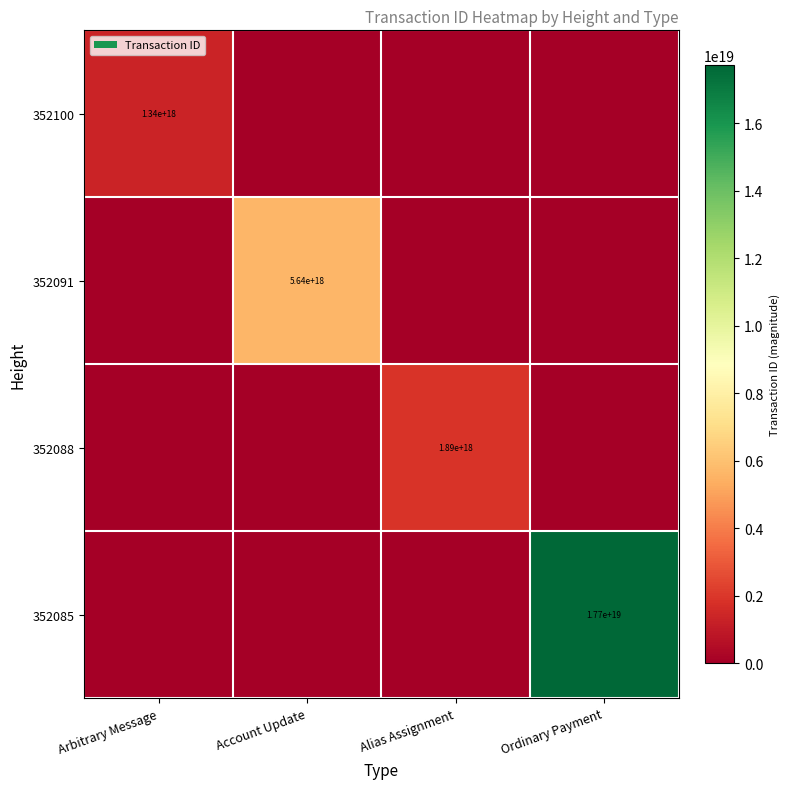

What is the difference between the highest and lowest values at Ordinary Payment?

17726370273957945344